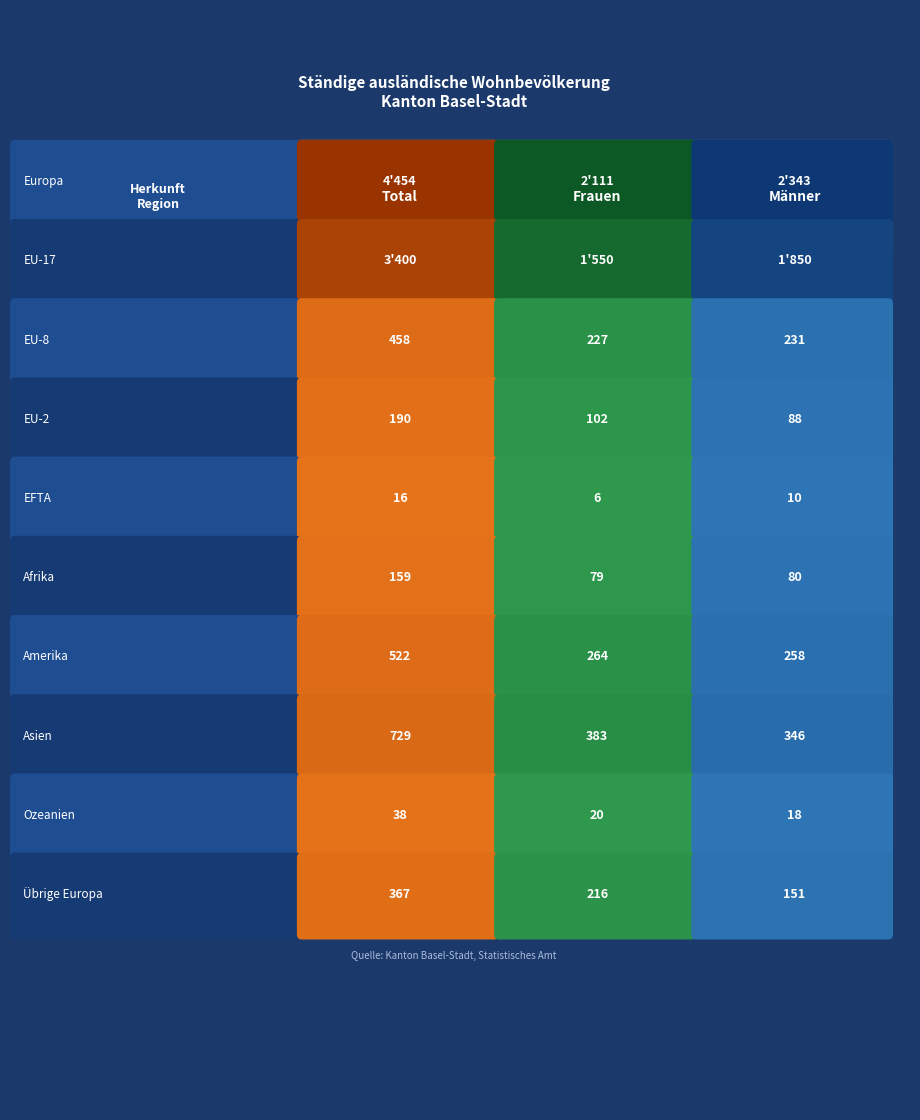

At how many categories does at least one series exceed 618?

3